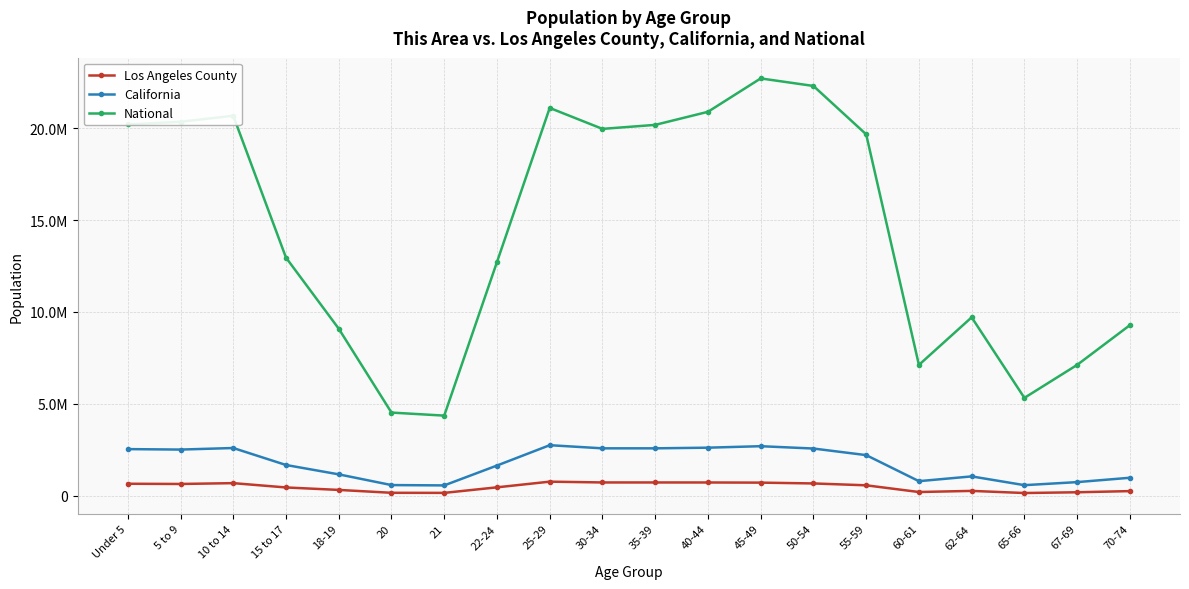

At how many categories does at least one series exceed 10103520?

12